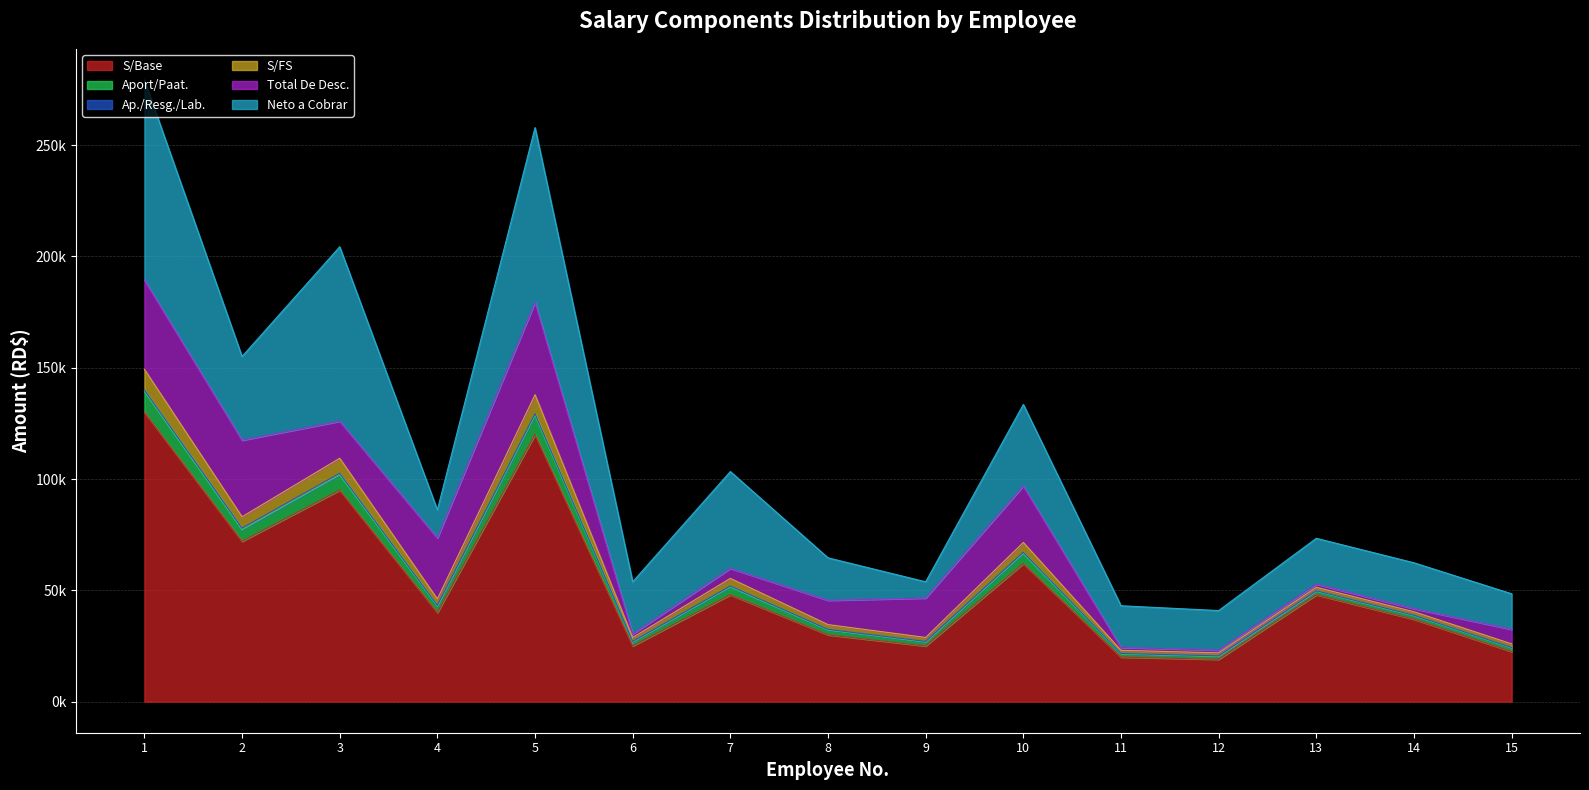

What is the value of the S/Base point at the 11th from the left?

20000.0